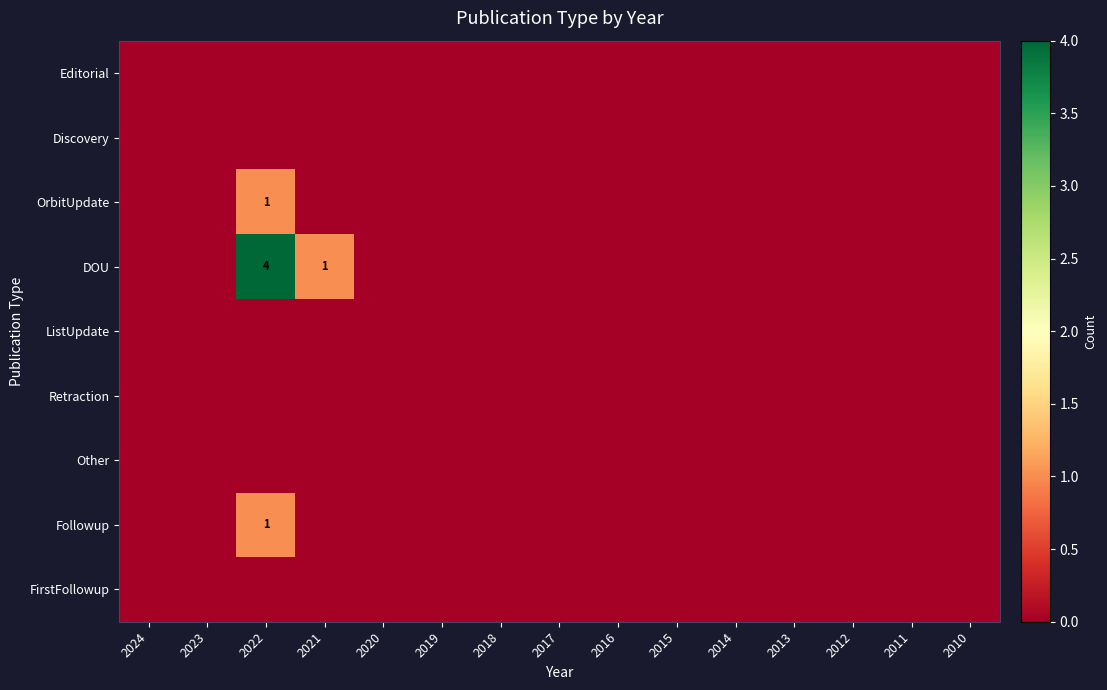

Rank the series at 2016 from highest to lowest value.

Editorial, Discovery, OrbitUpdate, DOU, ListUpdate, Retraction, Other, Followup, FirstFollowup